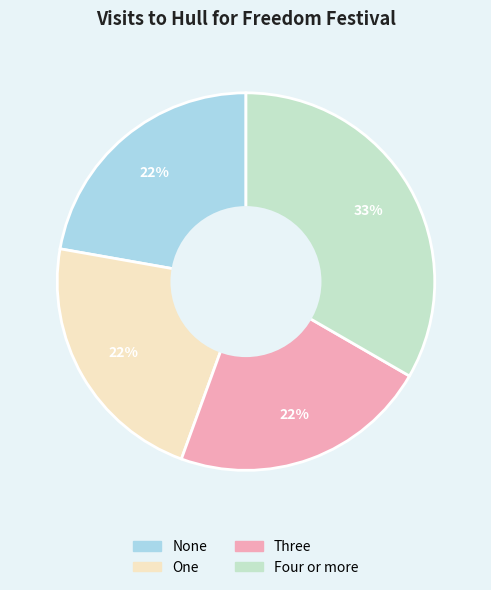

To the nearest percent, what is the combined percentage of Four or more and Three?

56%